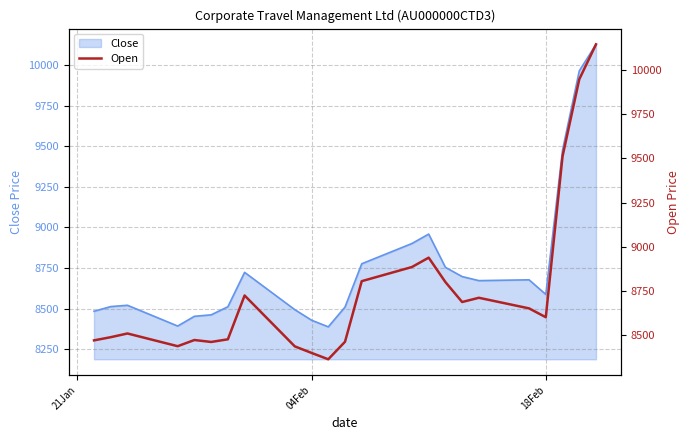

What is the highest value of the Close series?

10129